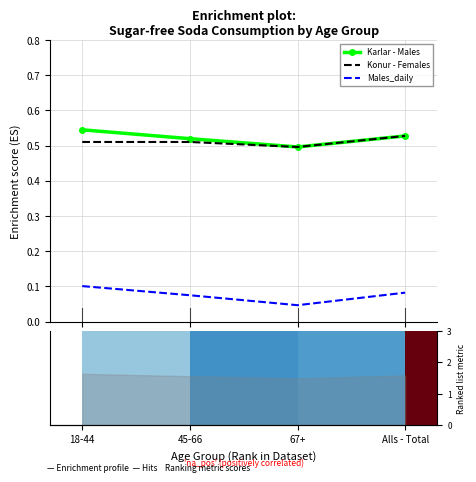

What is the value of the Karlar - Males bar at the 1st from the left?

0.5